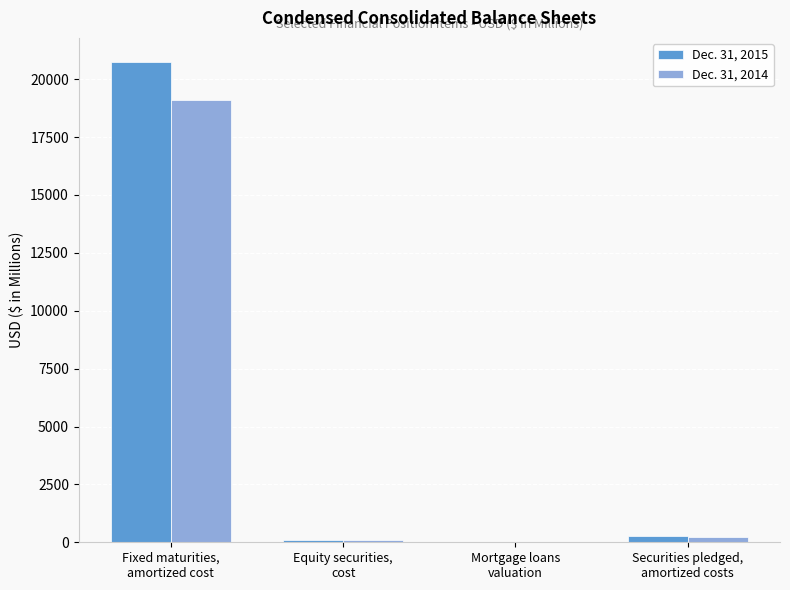

What is the total value across all series at Mortgage loans
valuation?

2.3